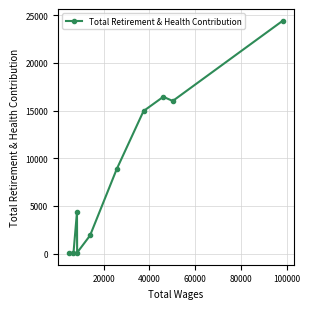

What is the maximum value shown in the chart?

24419